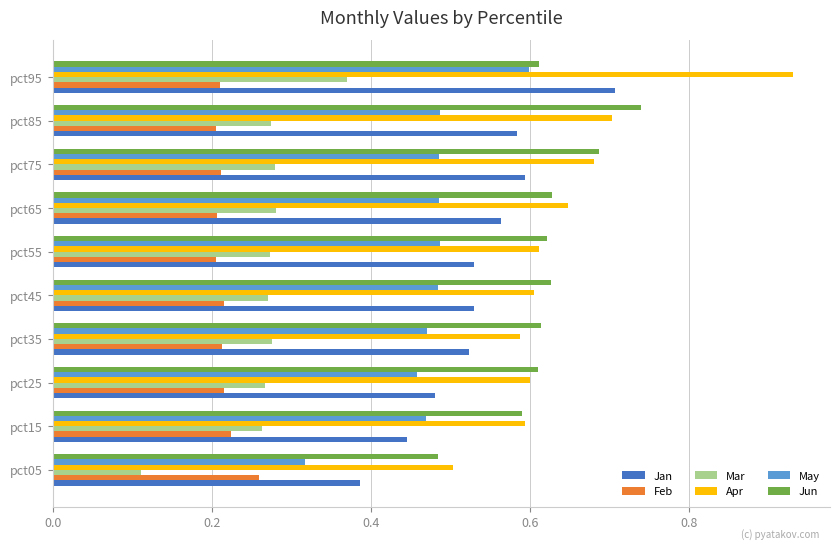

What is the total value across all series at pct95?

3.4